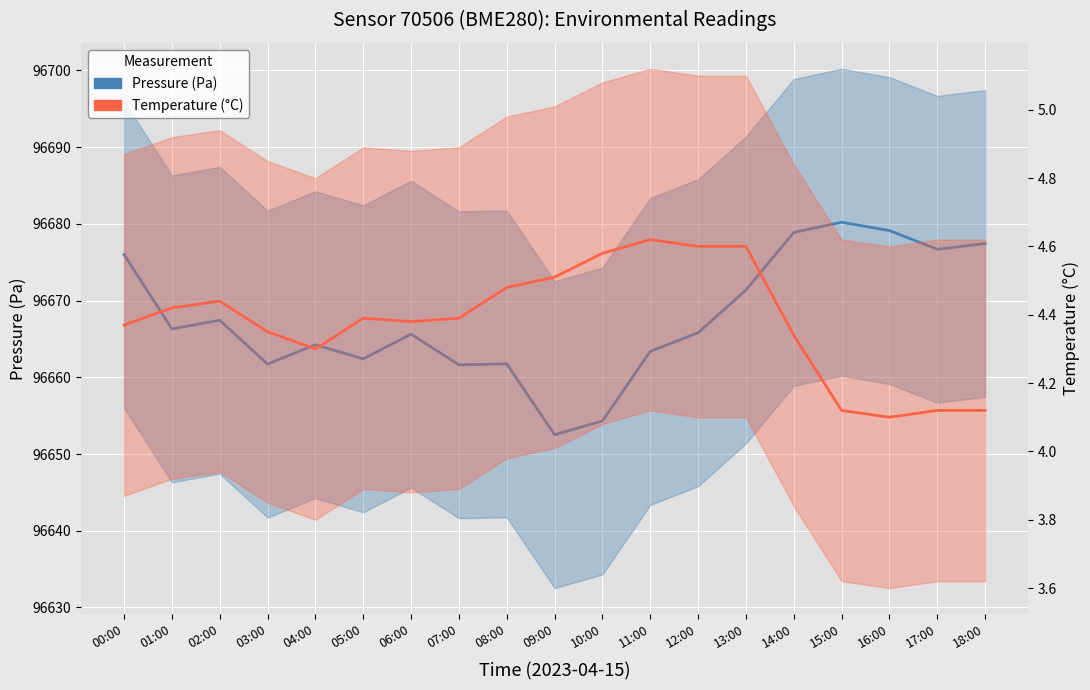

What is the spread (max minus min) of values at 08:00?

96657.3